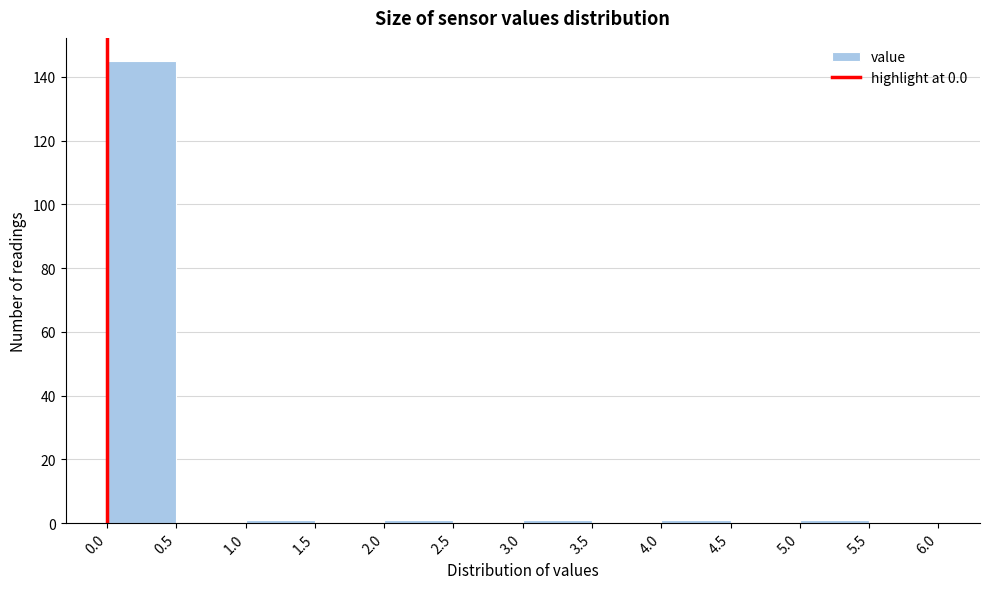

Reading left to right, transcribe this chart: for each bar, give the range it covers on the x-axis and its height. The values are not printed on the chart, so give them approximately, as read against the axis.

0.0 to 0.5: 146
0.5 to 1.0: 0
1.0 to 1.5: under 2
1.5 to 2.0: 0
2.0 to 2.5: under 2
2.5 to 3.0: 0
3.0 to 3.5: under 2
3.5 to 4.0: 0
4.0 to 4.5: under 2
4.5 to 5.0: 0
5.0 to 5.5: under 2
5.5 to 6.0: 0